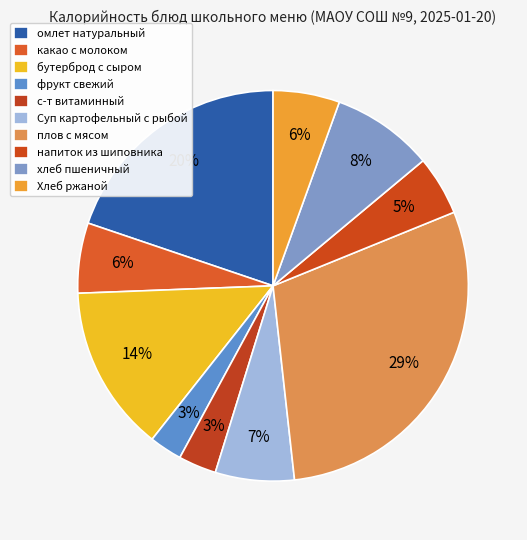

What is the smallest slice in the pie chart?

фрукт свежий